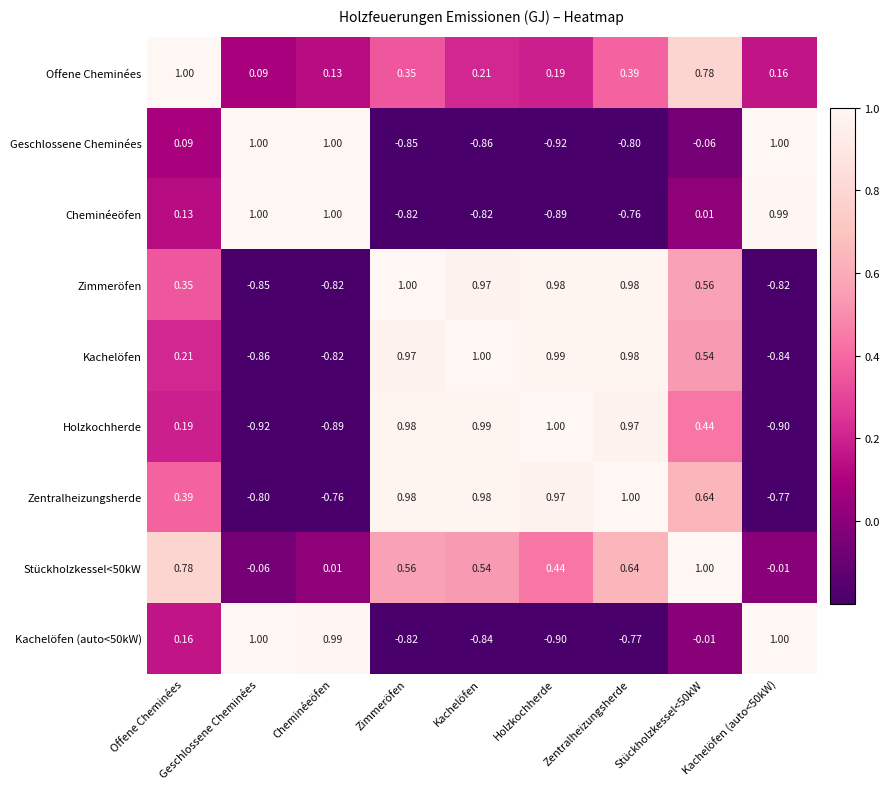

How many data points in Holzkochherde are above 0?

6